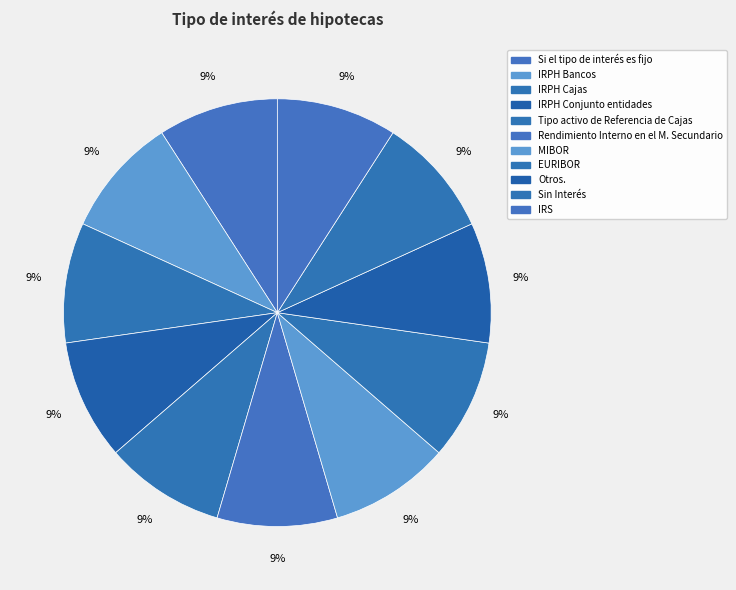

How many segments does this pie chart have?

11